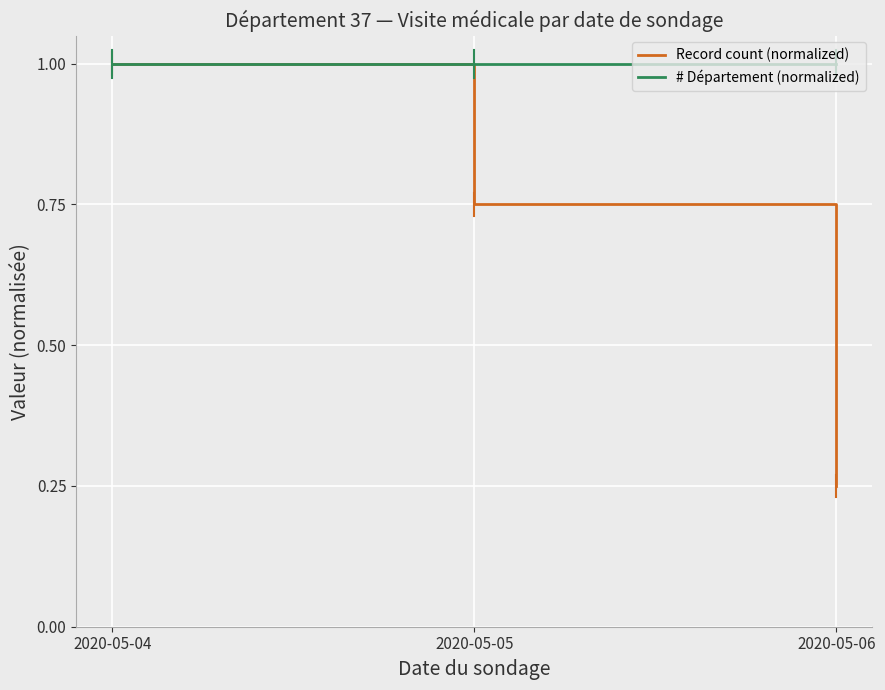

How many categories are shown in the chart?

3